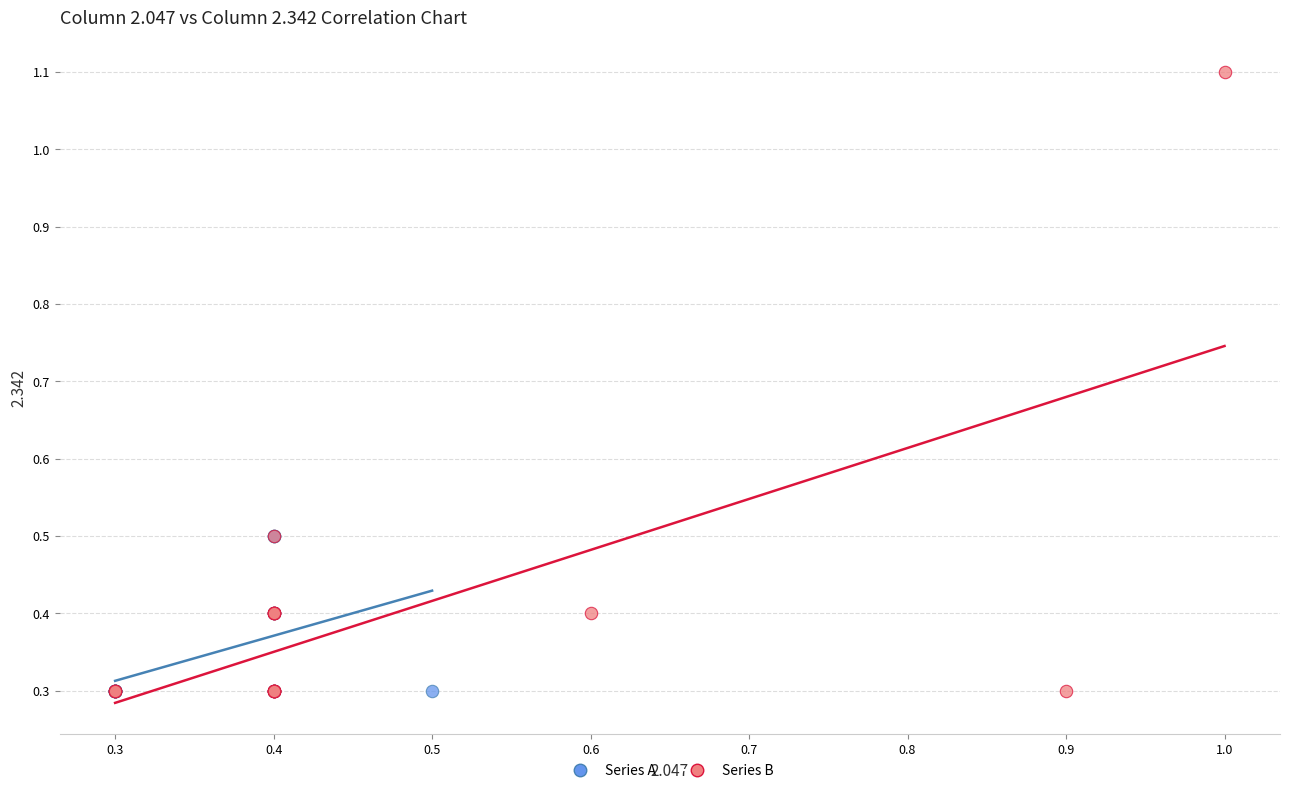

Which series reaches the maximum Y coordinate?

Series B